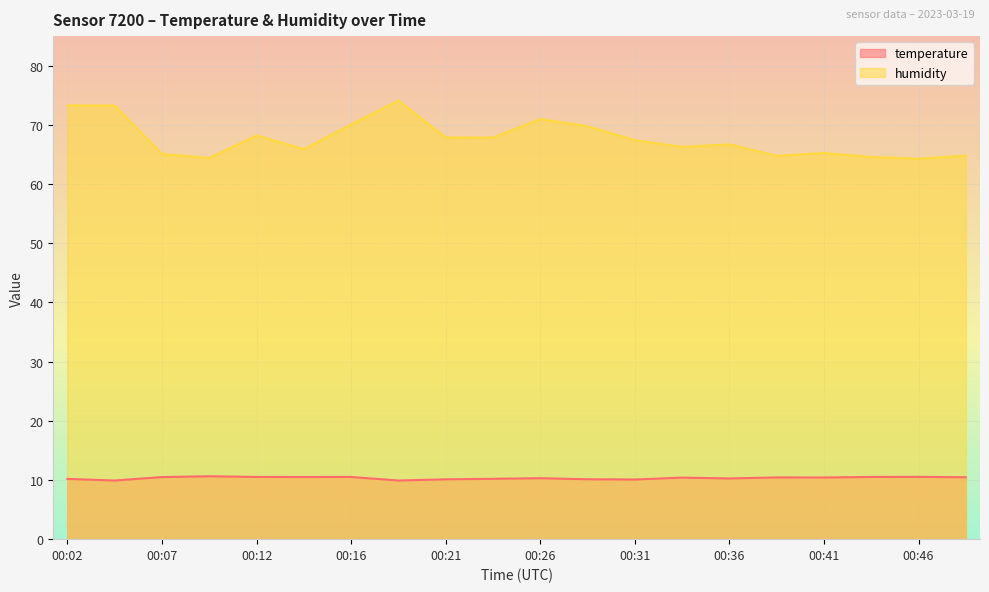

How many interior local valleys does the humidity series have?

6